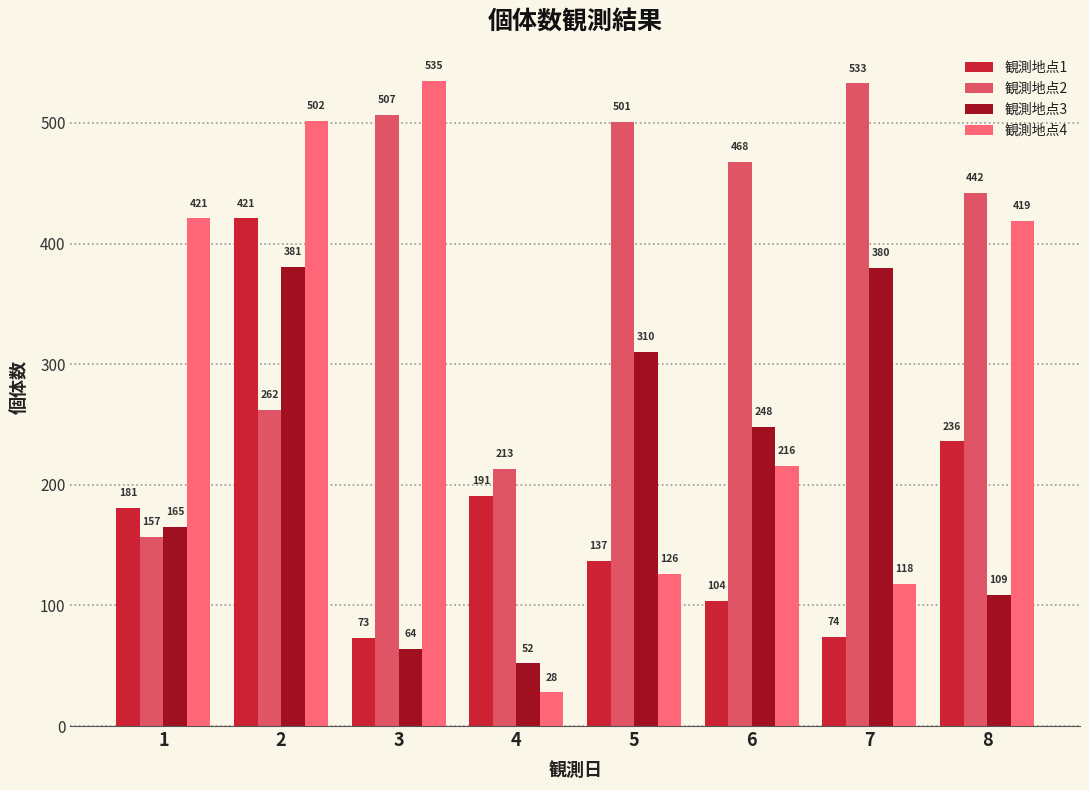

Rank the series by their average value, from highest to lowest.

観測地点2, 観測地点4, 観測地点3, 観測地点1